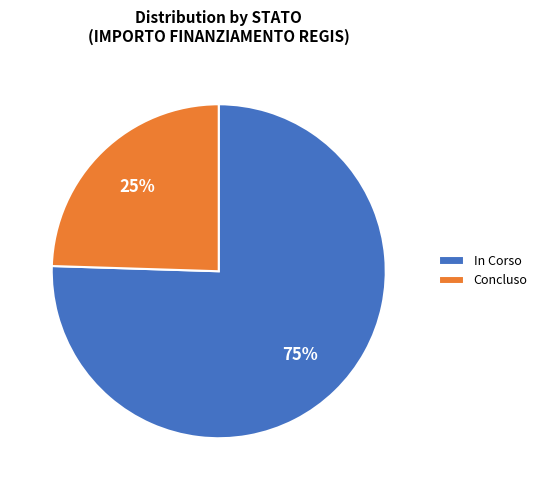

True or false: In Corso accounts for 75% of the total.

True